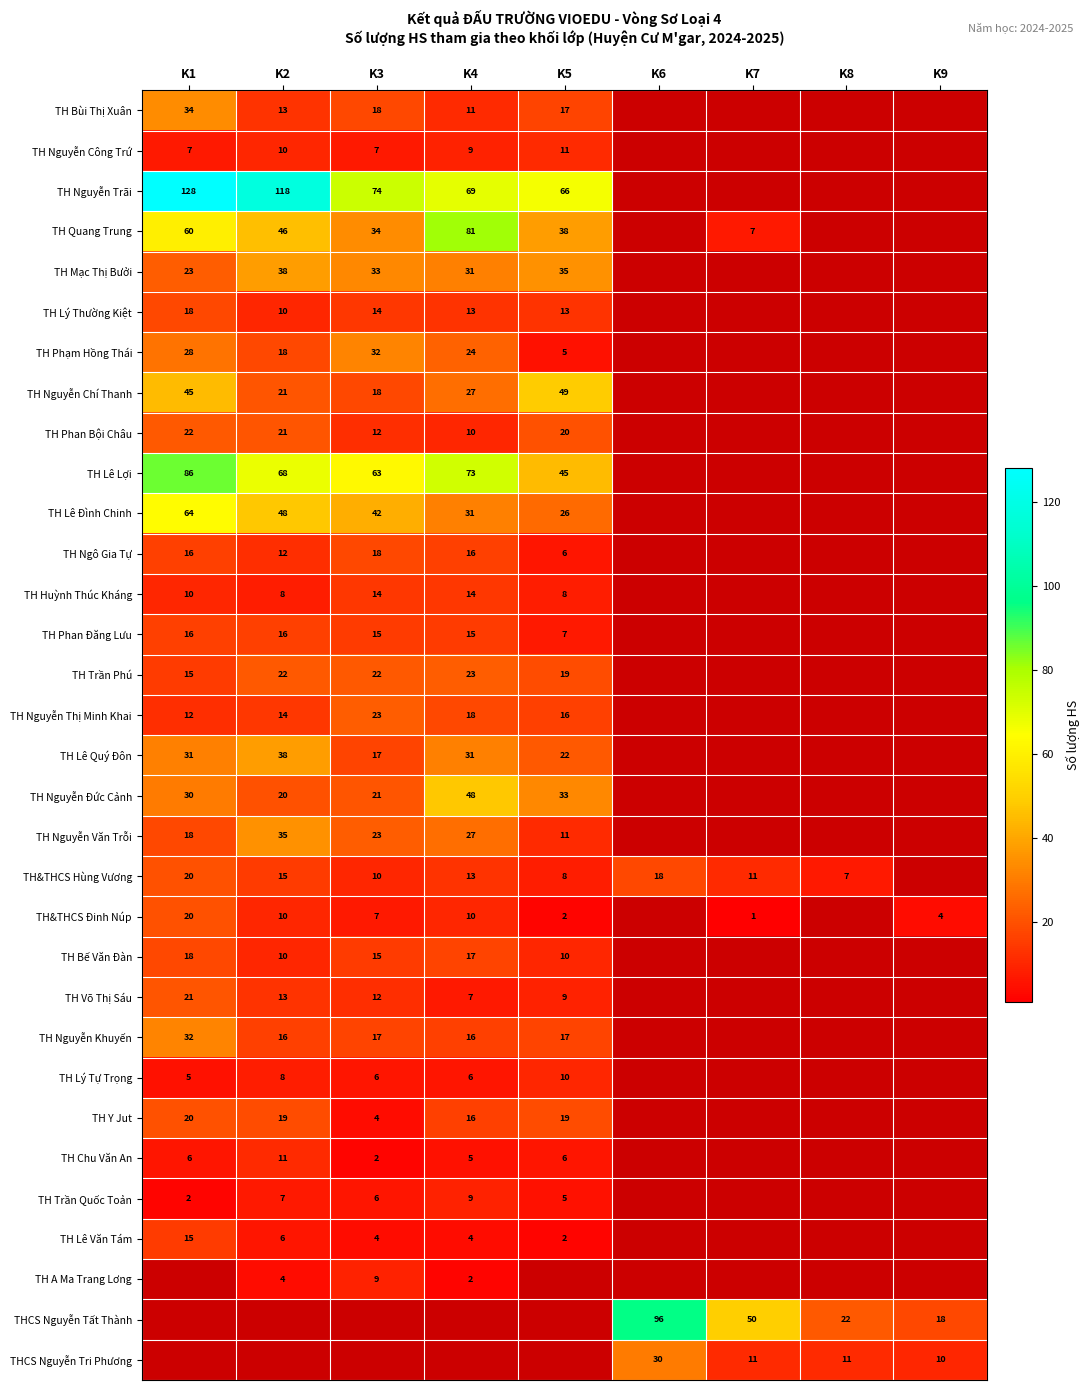

Is it true that TH Nguyễn Thị Minh Khai equals 3 at K1?

False